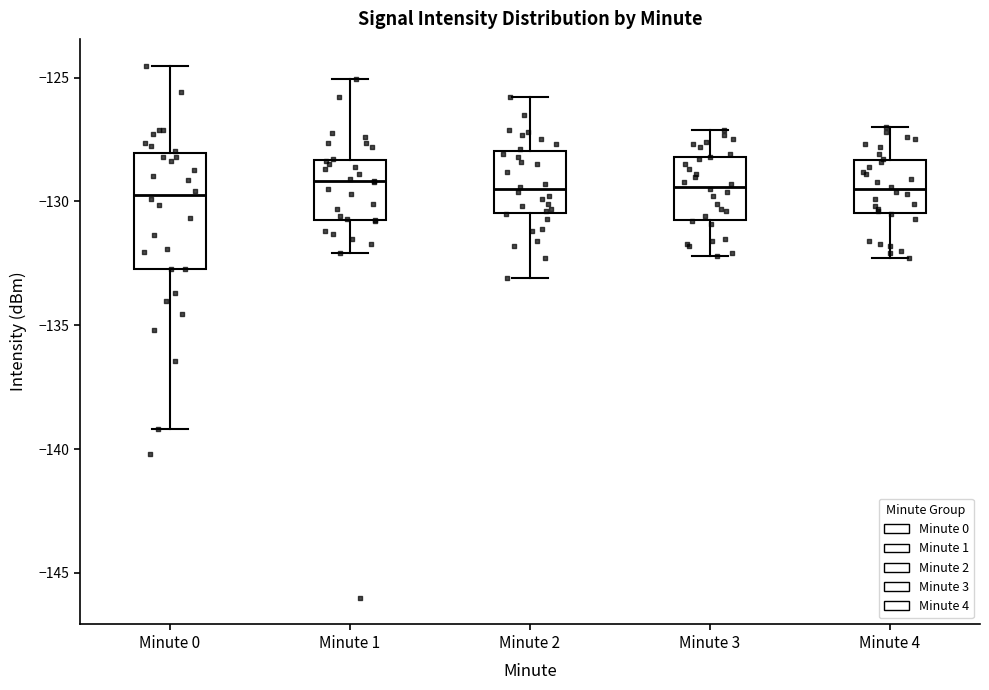

Reading left to right, transcribe this box plot: for each box, give where its median line is, the range the box spans, and where its two whiskers end, as read against the y-axis. The values are not printed on the chart, so give them approximately, as read against the axis.

Minute 0: median -129.5, box -132.5 to -128.0, whiskers -139.0 to -124.5
Minute 1: median -129.0, box -130.5 to -128.5, whiskers -132.0 to -125.0
Minute 2: median -129.5, box -130.5 to -128.0, whiskers -133.0 to -126.0
Minute 3: median -129.5, box -130.5 to -128.0, whiskers -132.0 to -127.0
Minute 4: median -129.5, box -130.5 to -128.5, whiskers -132.5 to -127.0